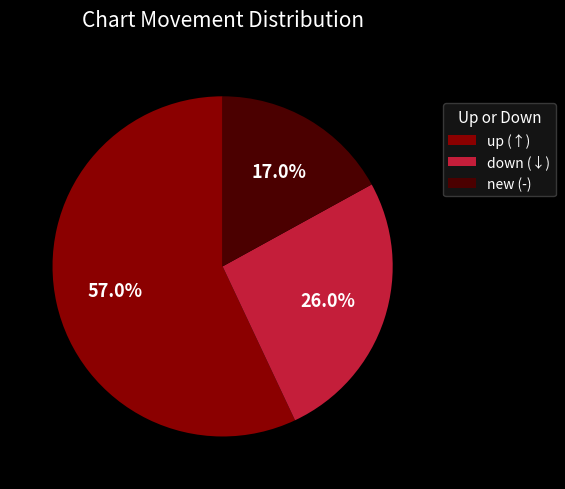

Count the number of slices in the pie.

3